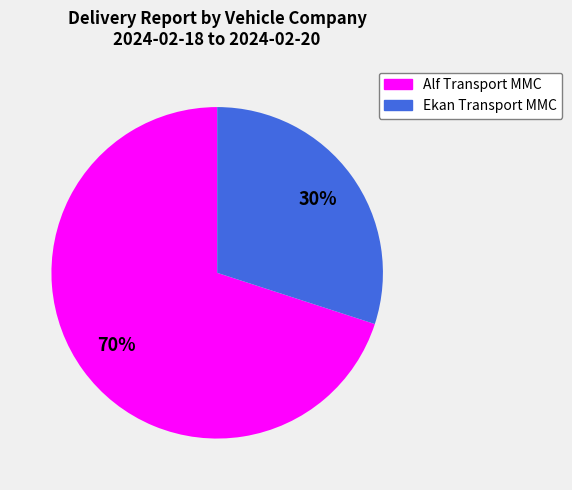

Which has a higher value, Ekan Transport MMC or Alf Transport MMC?

Alf Transport MMC